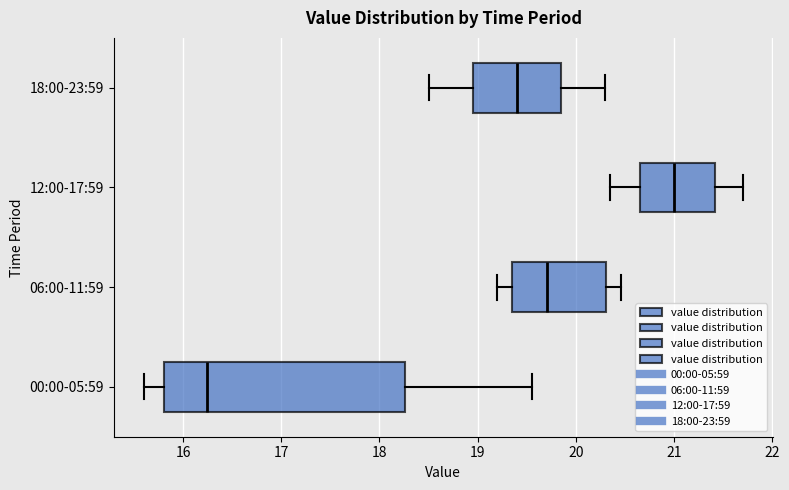

Reading bottom to top, transcribe this box plot: for each box, give where its median line is, the range the box spans, and where its two whiskers end, as read against the x-axis. The values are not printed on the chart, so give them approximately, as read against the axis.

00:00-05:59: median 16.2, box 15.8 to 18.3, whiskers 15.6 to 19.6
06:00-11:59: median 19.7, box 19.4 to 20.3, whiskers 19.2 to 20.5
12:00-17:59: median 21.0, box 20.7 to 21.4, whiskers 20.4 to 21.7
18:00-23:59: median 19.4, box 19.0 to 19.9, whiskers 18.5 to 20.3